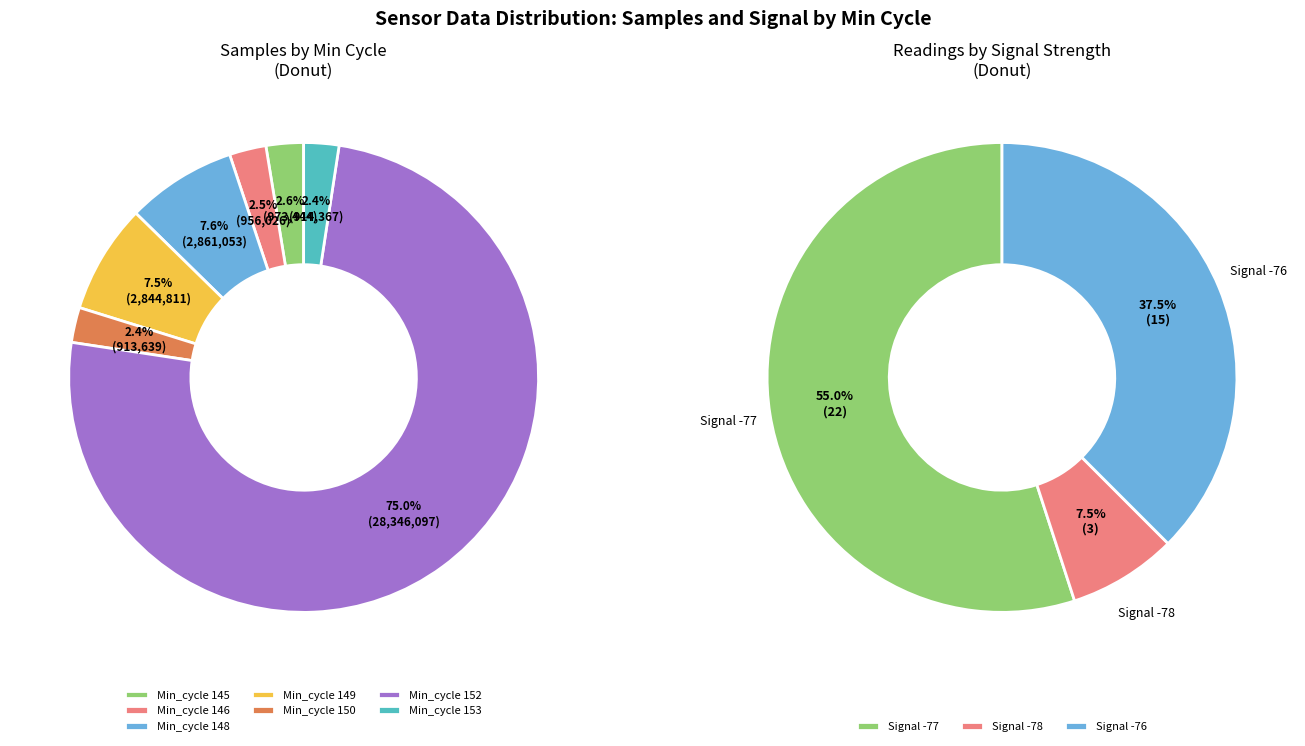

To the nearest percent, what is the average slice percentage?

14%